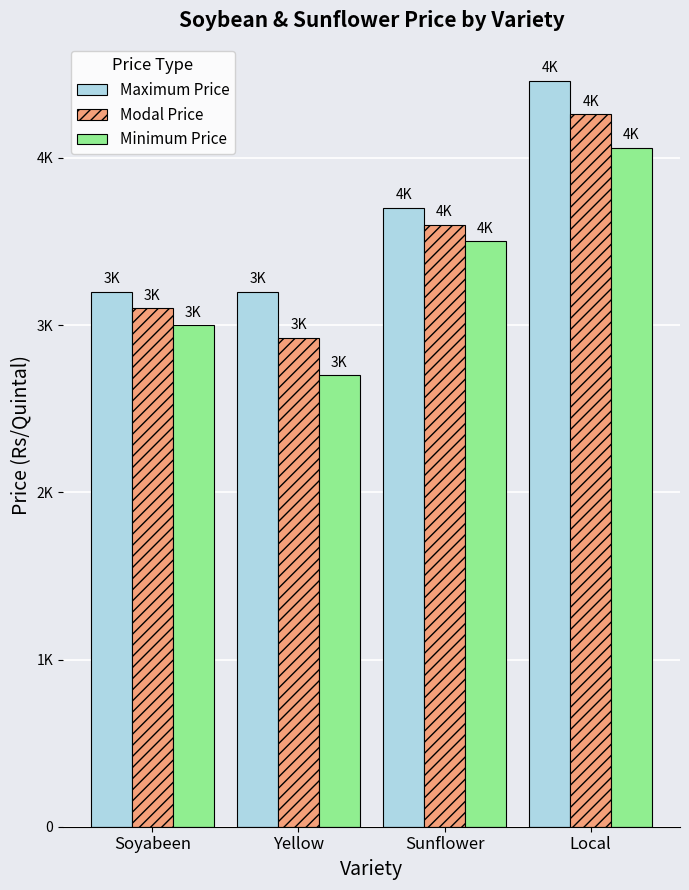

Does the chart contain any negative values?

No